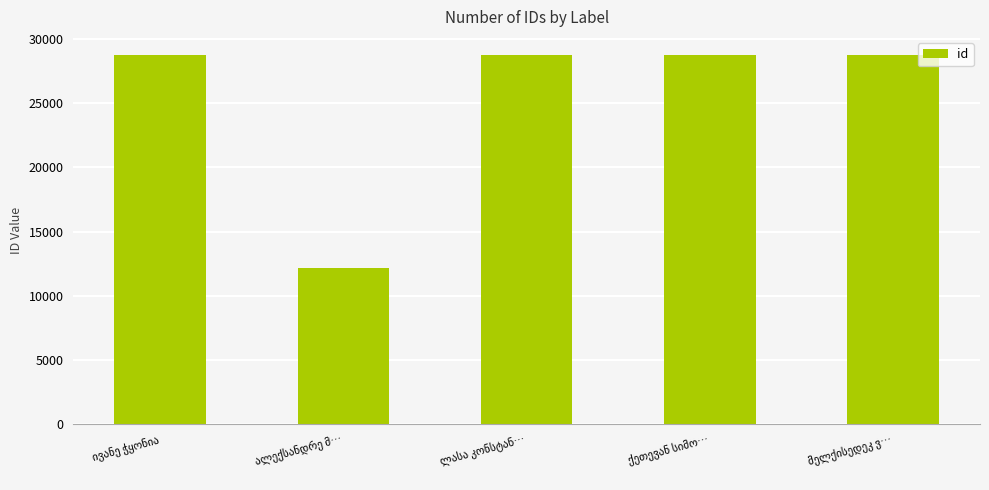

What is the value of the 2nd bar from the left?

12198